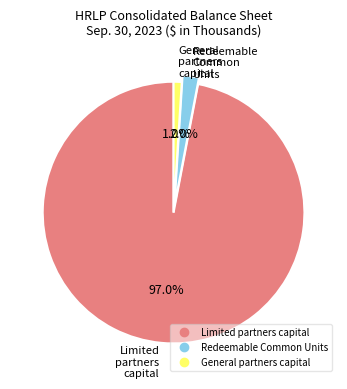

Does any single category account for the majority?

Yes